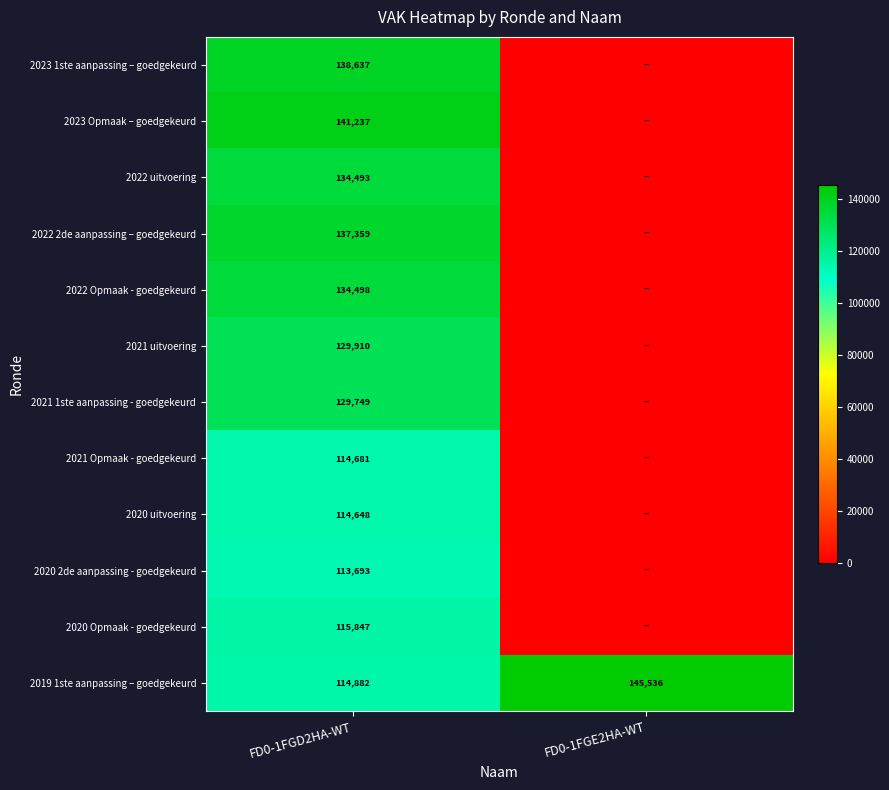

At FD0-1FGD2HA-WT, list the series in order from smallest to largest.

2020 2de aanpassing - goedgekeurd, 2020 uitvoering, 2021 Opmaak - goedgekeurd, 2019 1ste aanpassing – goedgekeurd, 2020 Opmaak - goedgekeurd, 2021 1ste aanpassing - goedgekeurd, 2021 uitvoering, 2022 uitvoering, 2022 Opmaak - goedgekeurd, 2022 2de aanpassing – goedgekeurd, 2023 1ste aanpassing – goedgekeurd, 2023 Opmaak – goedgekeurd